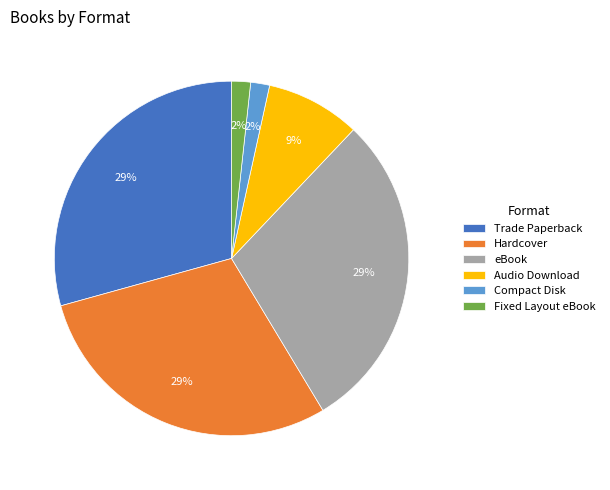

What is the ratio of the value at Compact Disk to the value at Audio Download?

0.2